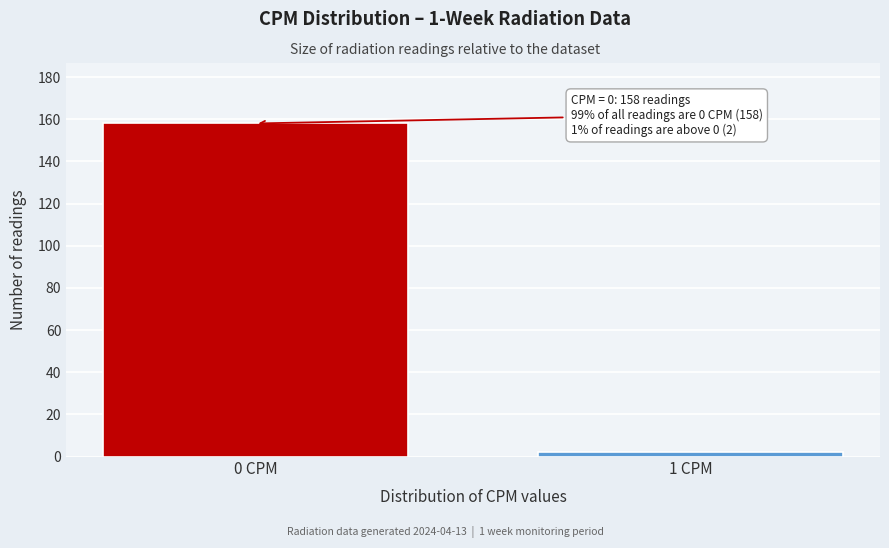

Reading right to left, what are all the values shown in this chart?

2	158